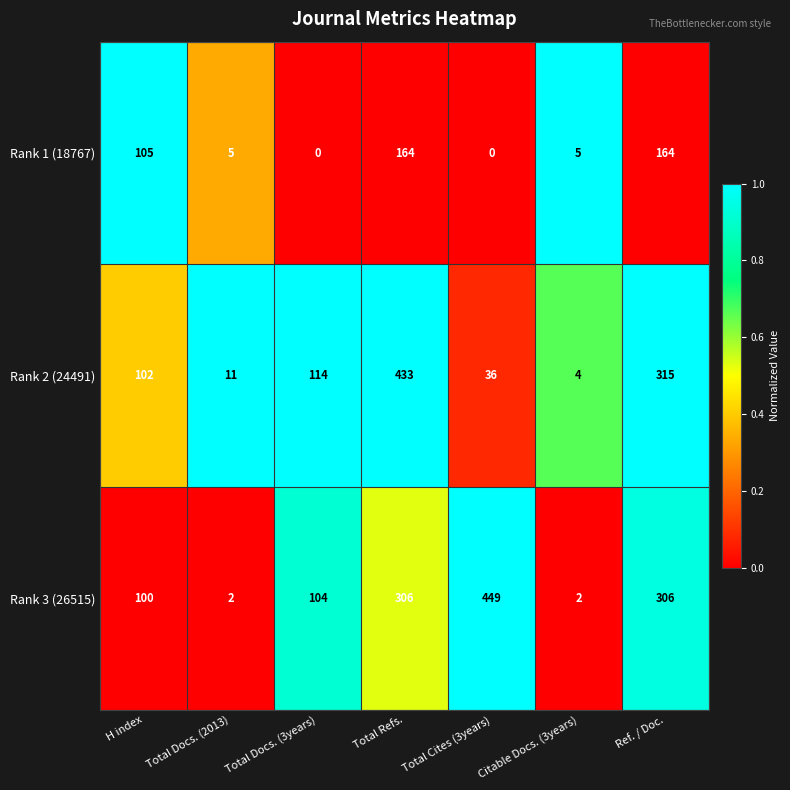

At how many categories does at least one series exceed 0?

7